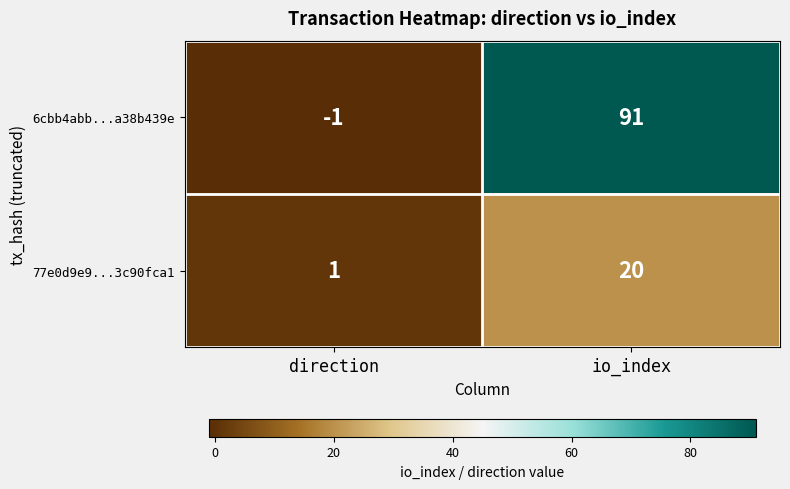

Which series has the widest spread of values?

6cbb4abb...a38b439e